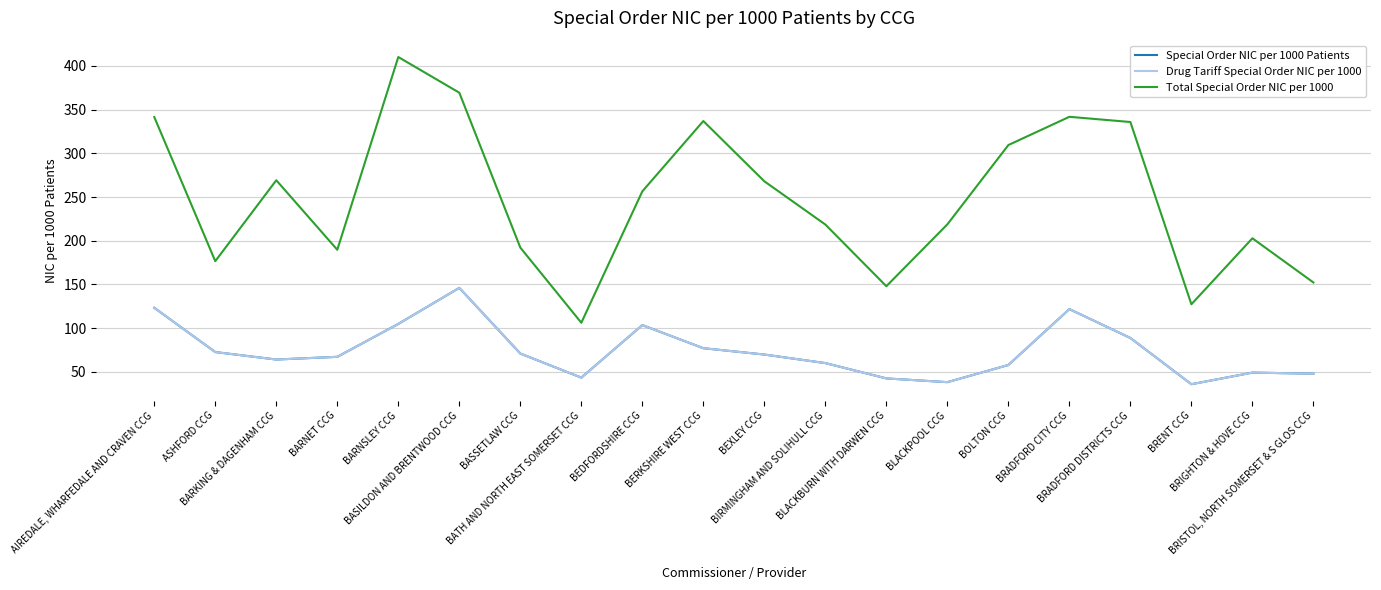

True or false: Special Order NIC per 1000 Patients and Drug Tariff Special Order NIC per 1000 cross at least once.

False